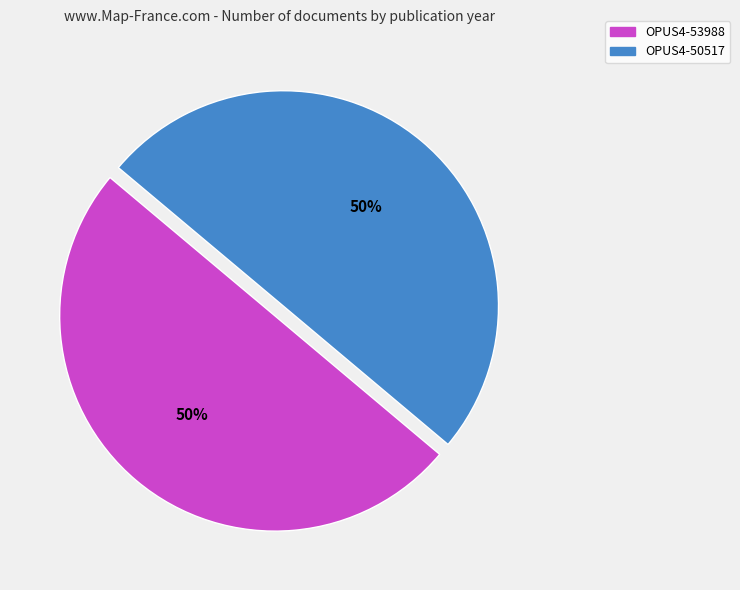

To the nearest percent, what percentage of the pie is OPUS4-53988?

50%